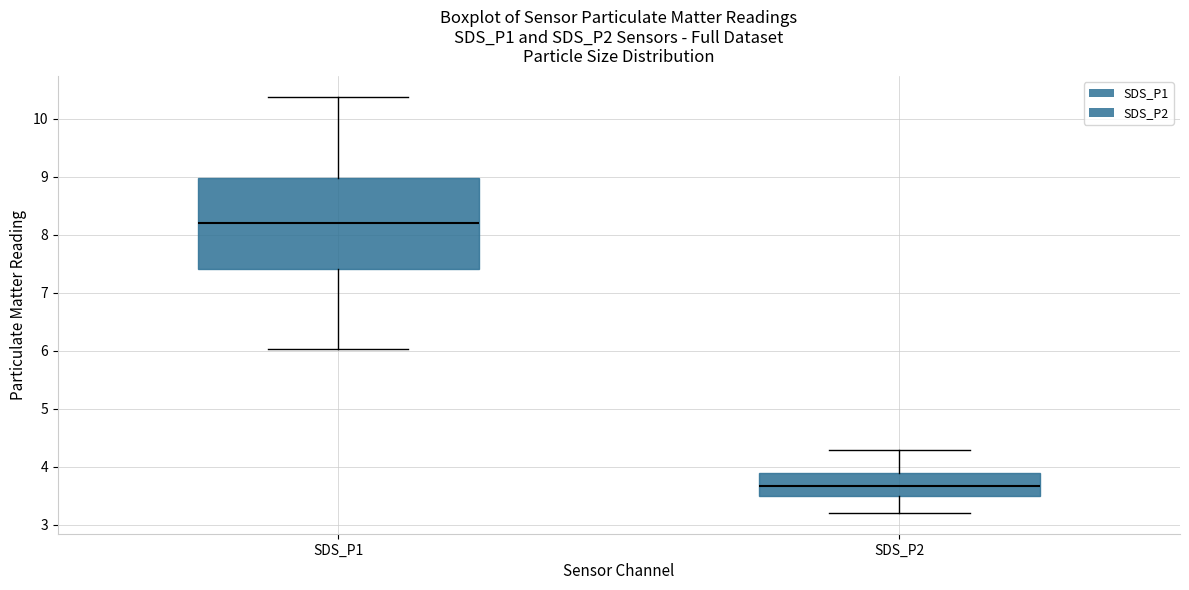

Reading left to right, transcribe this box plot: for each box, give where its median line is, the range the box spans, and where its two whiskers end, as read against the y-axis. The values are not printed on the chart, so give them approximately, as read against the axis.

SDS_P1: median 8.2, box 7.4 to 9.0, whiskers 6.0 to 10.4
SDS_P2: median 3.7, box 3.5 to 3.9, whiskers 3.2 to 4.3